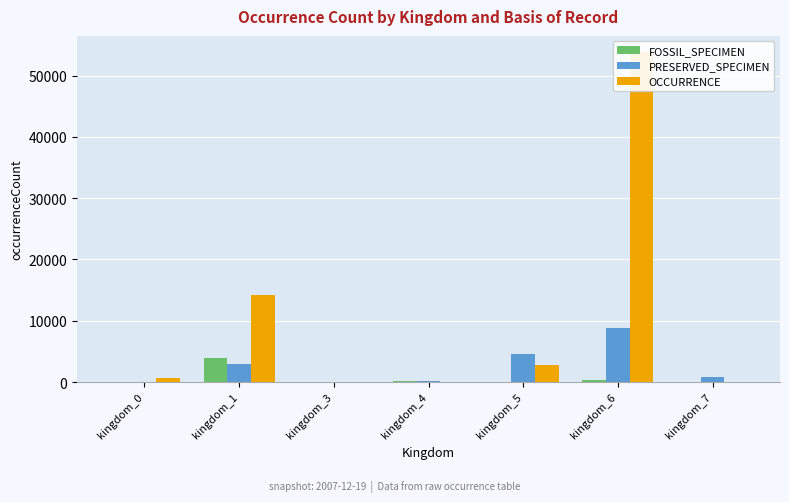

At kingdom_7, list the series in order from smallest to largest.

FOSSIL_SPECIMEN, OCCURRENCE, PRESERVED_SPECIMEN